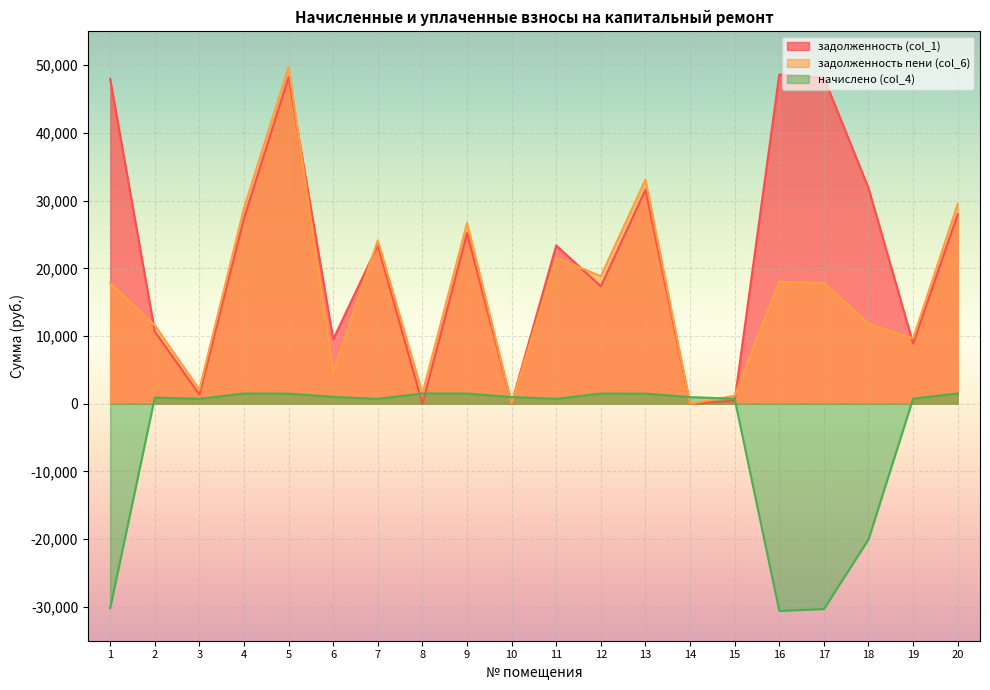

True or false: задолженность пени (col_6) has more than 2 interior local peaks.

True